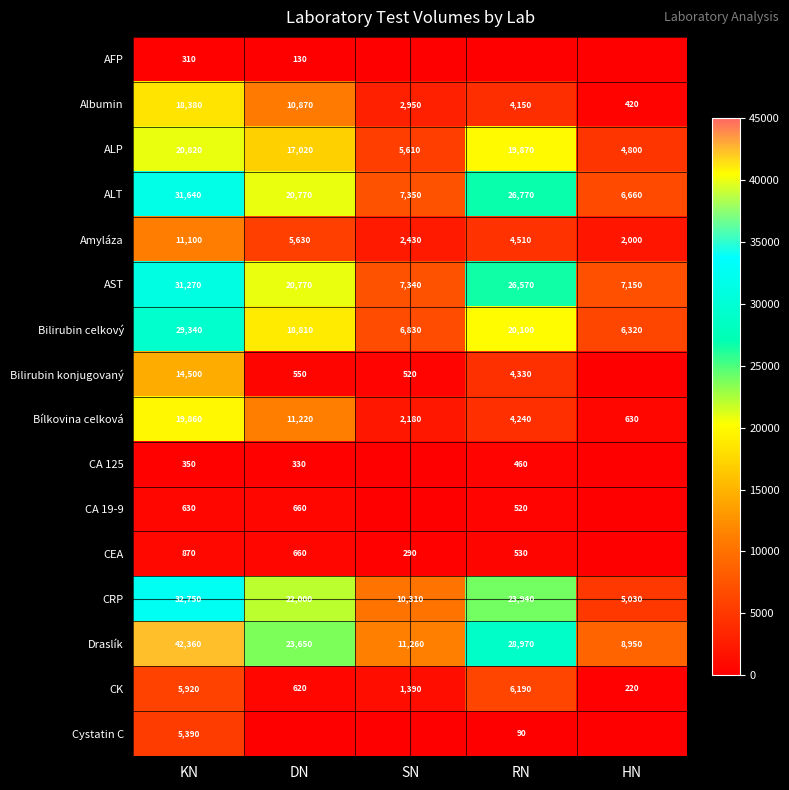

What is the total value across all series at HN?

42180